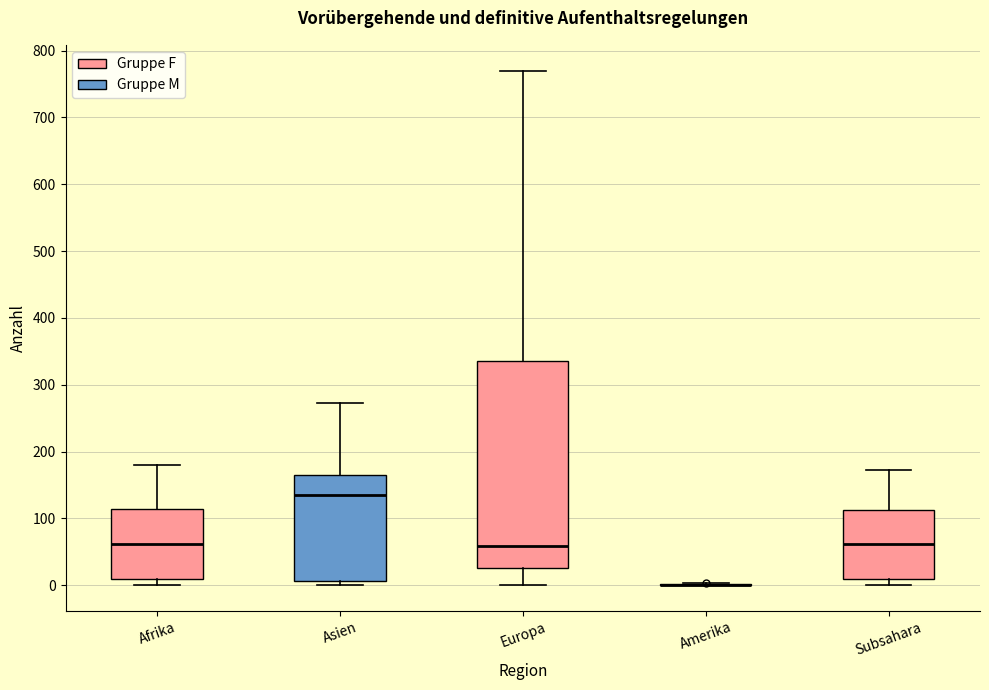

Reading left to right, read every box against the y-axis: the position of its median line, the range the box covers, and the ends of its whiskers. The values are not printed on the chart, so give them approximately, as read against the axis.

Afrika: median 60, box 10 to 110, whiskers 0 to 180
Asien: median 140, box 10 to 160, whiskers 0 to 270
Europa: median 60, box 30 to 340, whiskers 0 to 770
Amerika: box collapsed to a line at 0, whiskers 0 to 0
Subsahara: median 60, box 10 to 110, whiskers 0 to 170